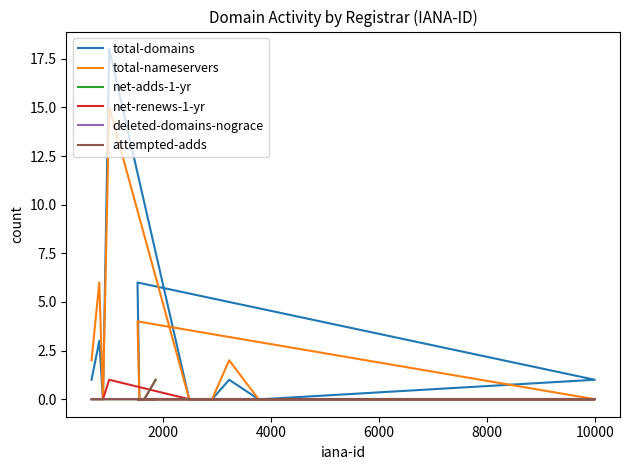

True or false: deleted-domains-nograce has more than 0 points higher than both neighbors.

False